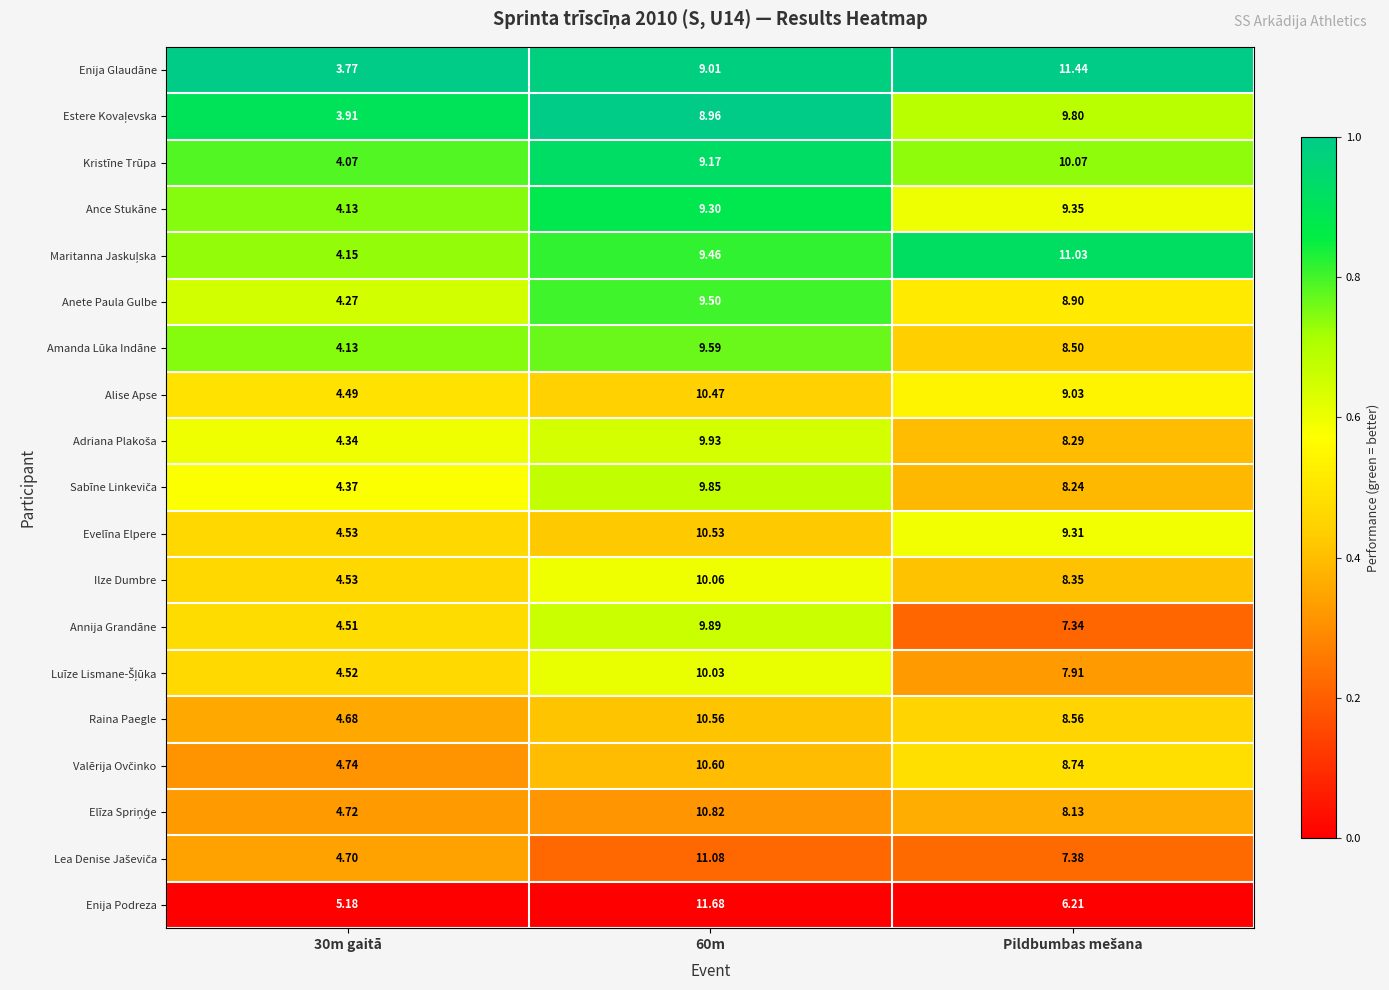

What is the total value across all series at 60m?

190.5